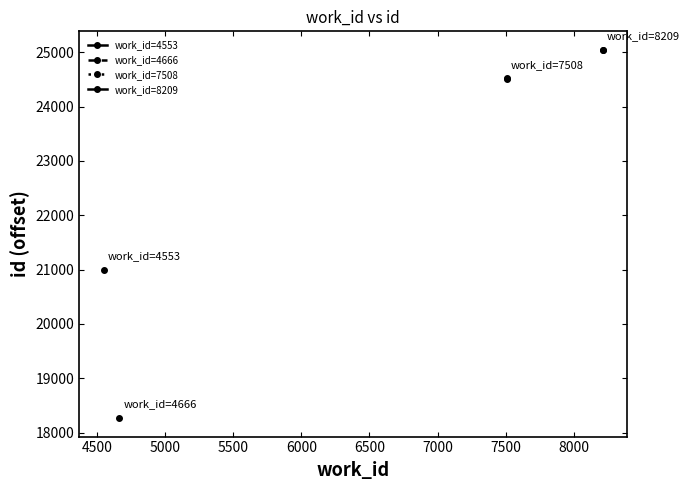

Which series has the largest range (max minus min)?

work_id=7508